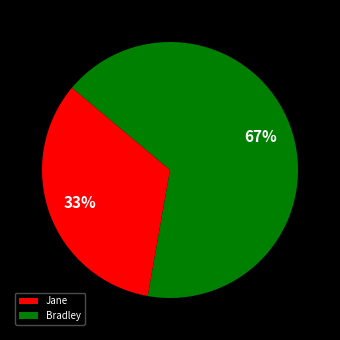

To the nearest percent, what is the average slice percentage?

50%